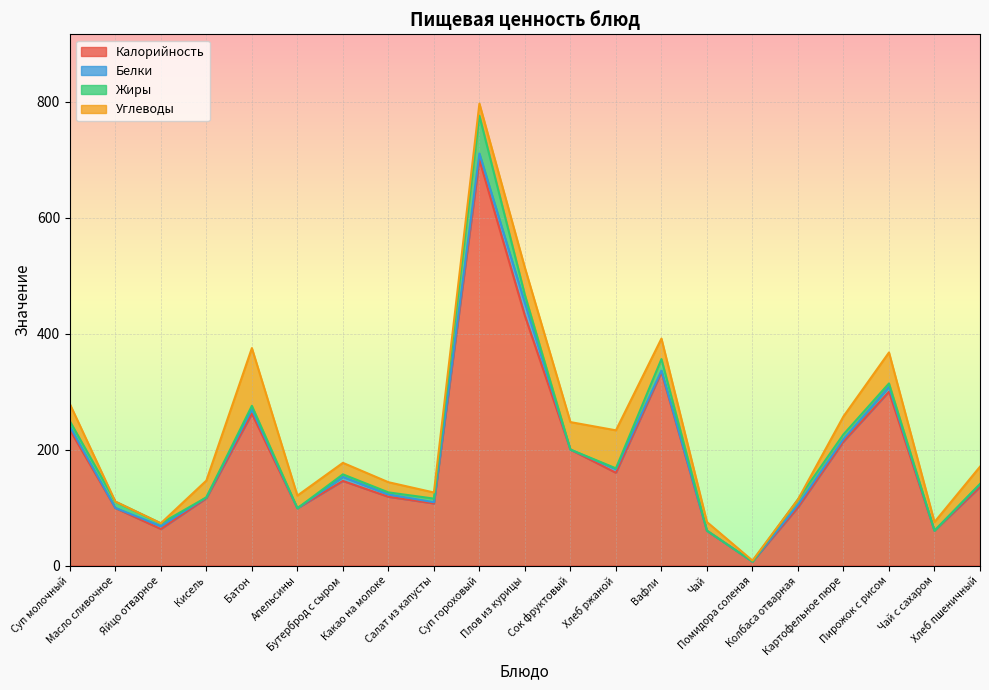

Which series changed the most between Суп молочный and Помидора соленая?

Калорийность